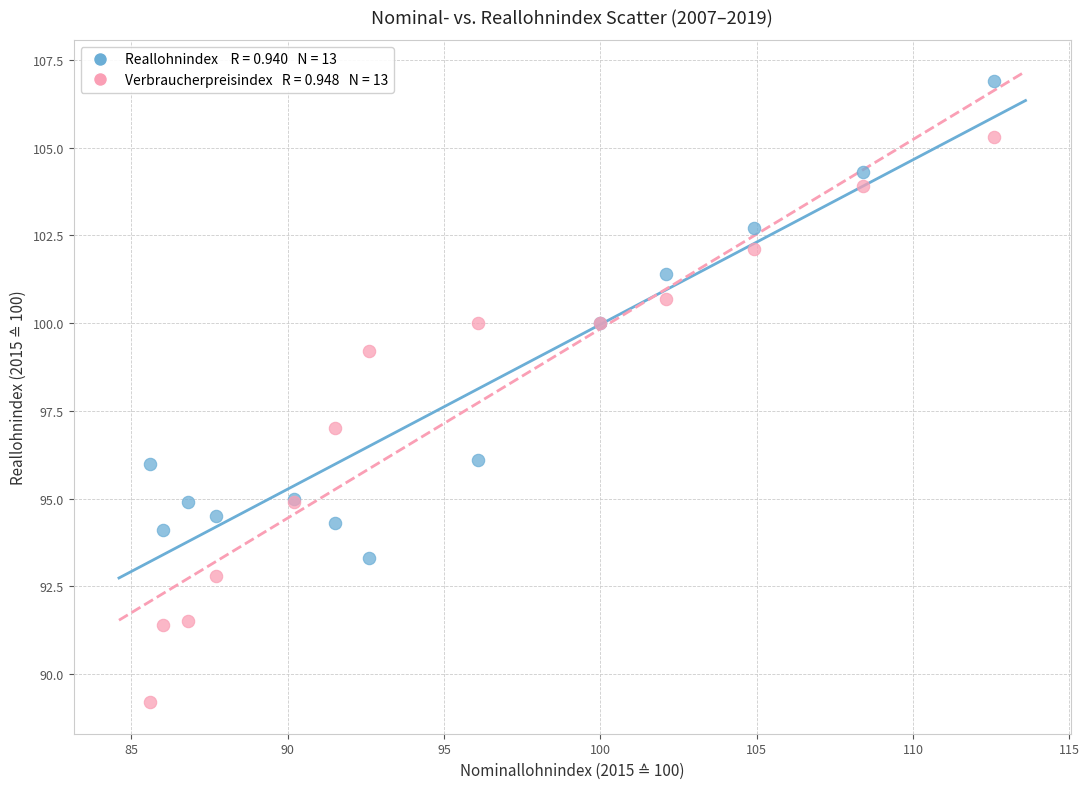

Across all series, what Y value is closest to 98?

97.0